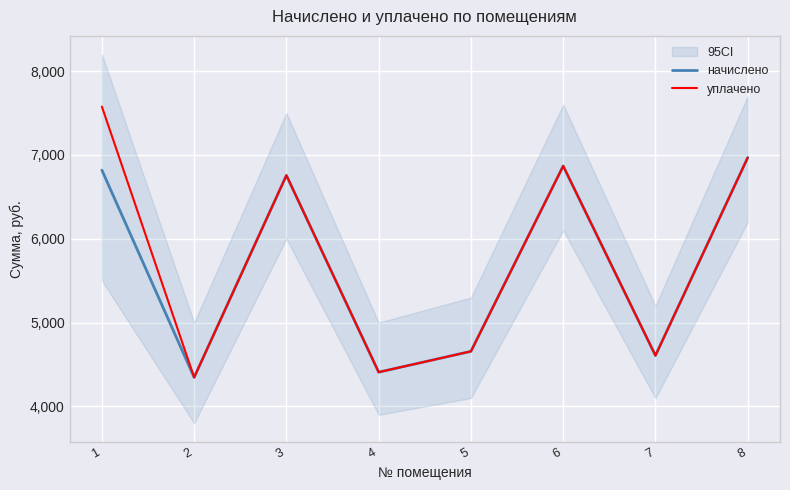

True or false: начислено and уплачено cross at least once.

False